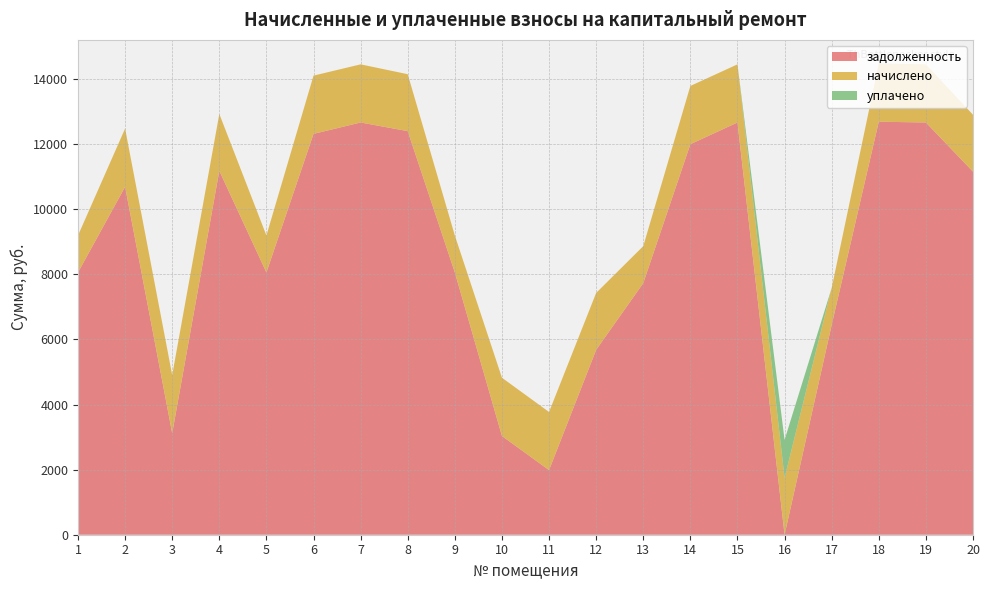

Reading left to right, extract all data points from this chart.

задолженность: 1=8056.1	2=10687.1	3=3118.5	4=11177.3	5=8056.1	6=12313.0	7=12663.0	8=12397.7	9=8056.1	10=3033.2	11=1984.5	12=5679.4	13=7728.9	14=11996.4	15=12663.0	16=0.0	17=6445.2	18=12687.1	19=12663.0	20=11152.4
начислено: 1=1136.3	2=1789.4	3=1786.1	4=1748.6	5=1136.3	6=1789.4	7=1786.1	8=1748.6	9=1136.3	10=1789.4	11=1786.1	12=1748.6	13=1136.3	14=1789.4	15=1786.1	16=1748.6	17=1136.3	18=1789.4	19=1786.1	20=1748.6
уплачено: 1=0.0	2=0.0	3=0.0	4=0.0	5=0.0	6=0.0	7=0.0	8=0.0	9=0.0	10=0.0	11=0.0	12=0.0	13=0.0	14=0.0	15=0.0	16=1165.8	17=0.0	18=0.0	19=0.0	20=0.0